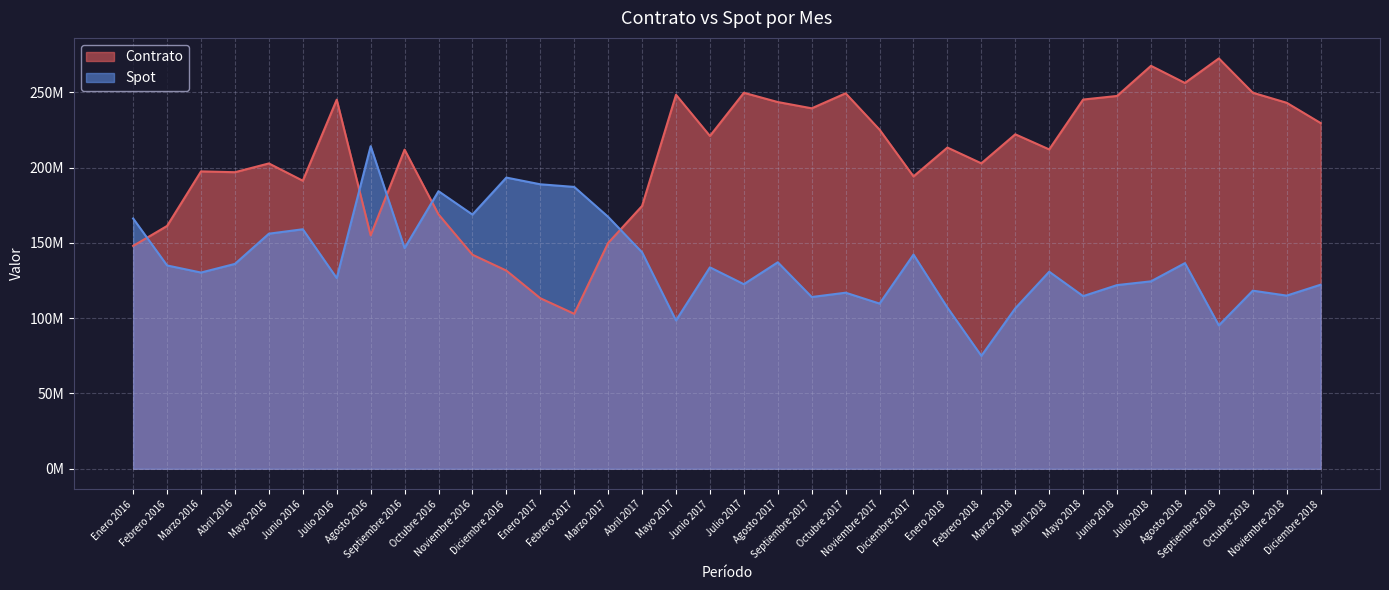

What is the spread (max minus min) of values at Enero 2016?

18217733.4